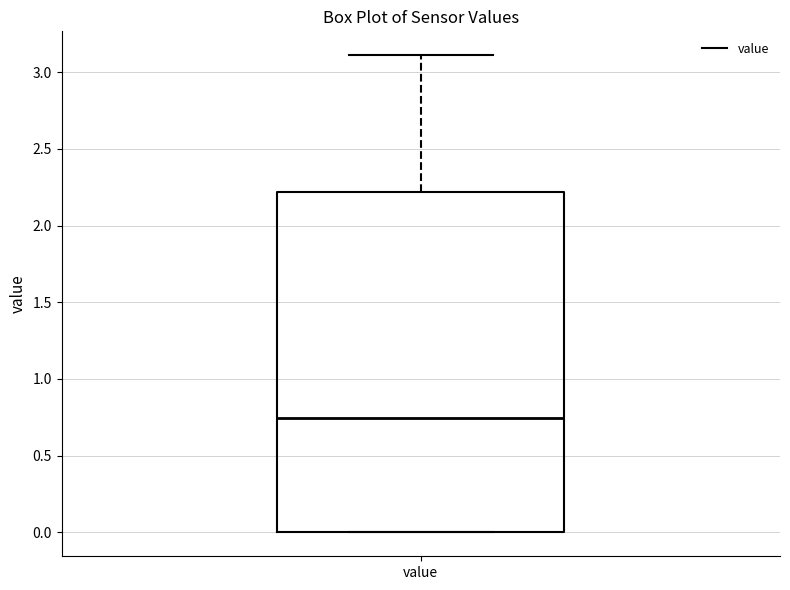

Read this box plot against the y-axis: the position of the median line, the range covered by the box, and the ends of both whiskers. The values are not printed on the chart, so give them approximately, as read against the axis.

median 0.75, box 0.00 to 2.20, whiskers 0.00 to 3.10